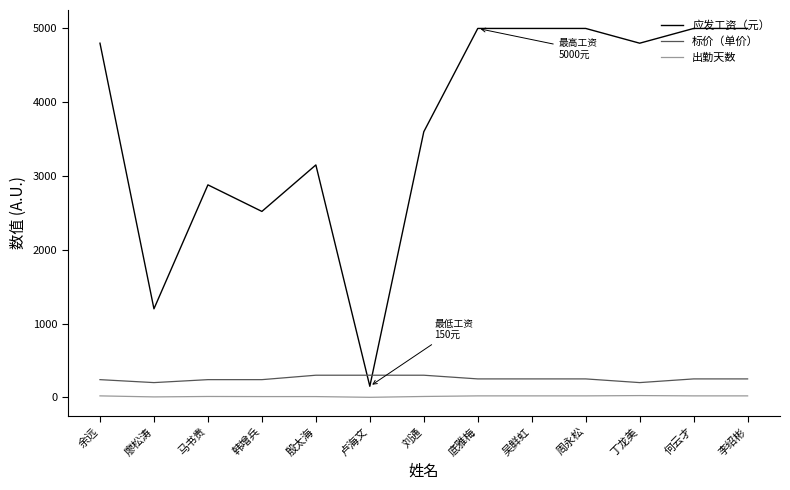

Is it true that 标价（单价） equals 200.0 at 丁龙美?

True